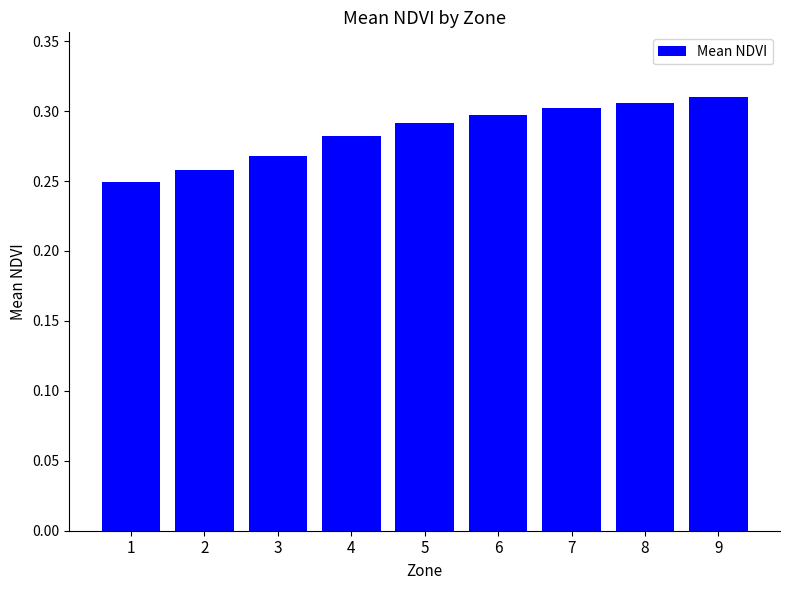

Which has a higher value, 2 or 3?

3